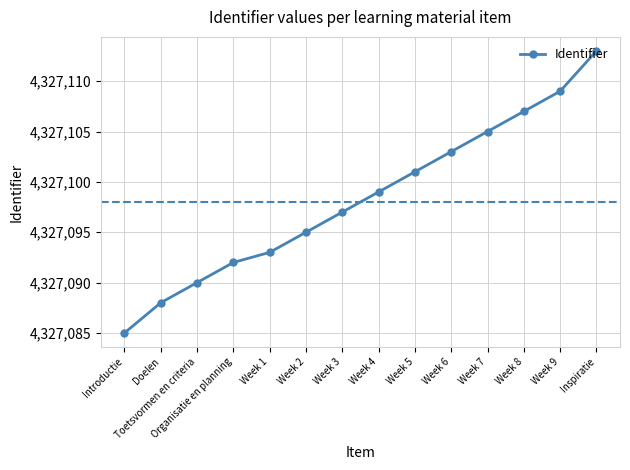

How many lines are shown in the chart?

1